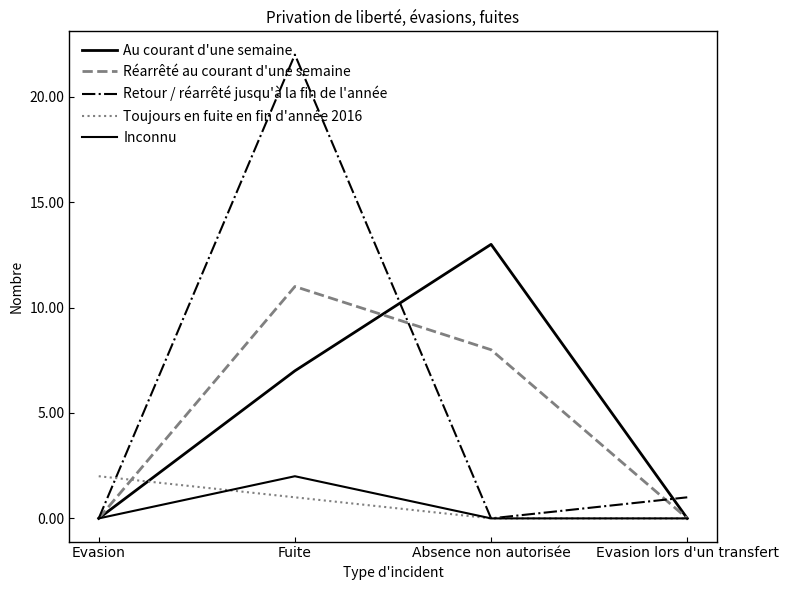

Where is the first local maximum for Au courant d'une semaine?

Absence non autorisée